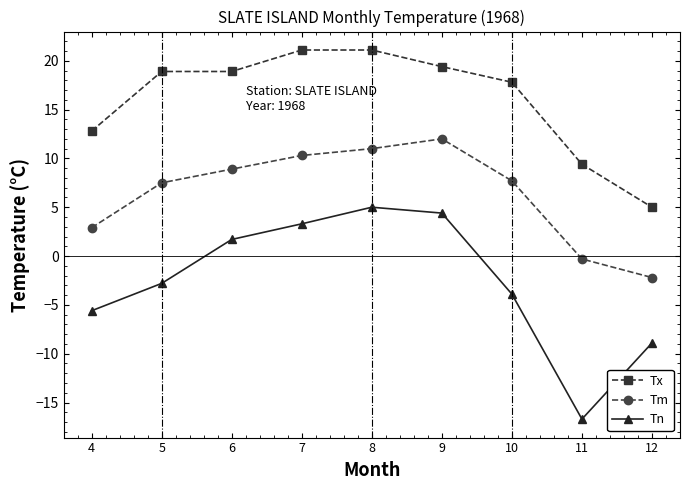

Which series changed the most between 6 and 10?

Tn